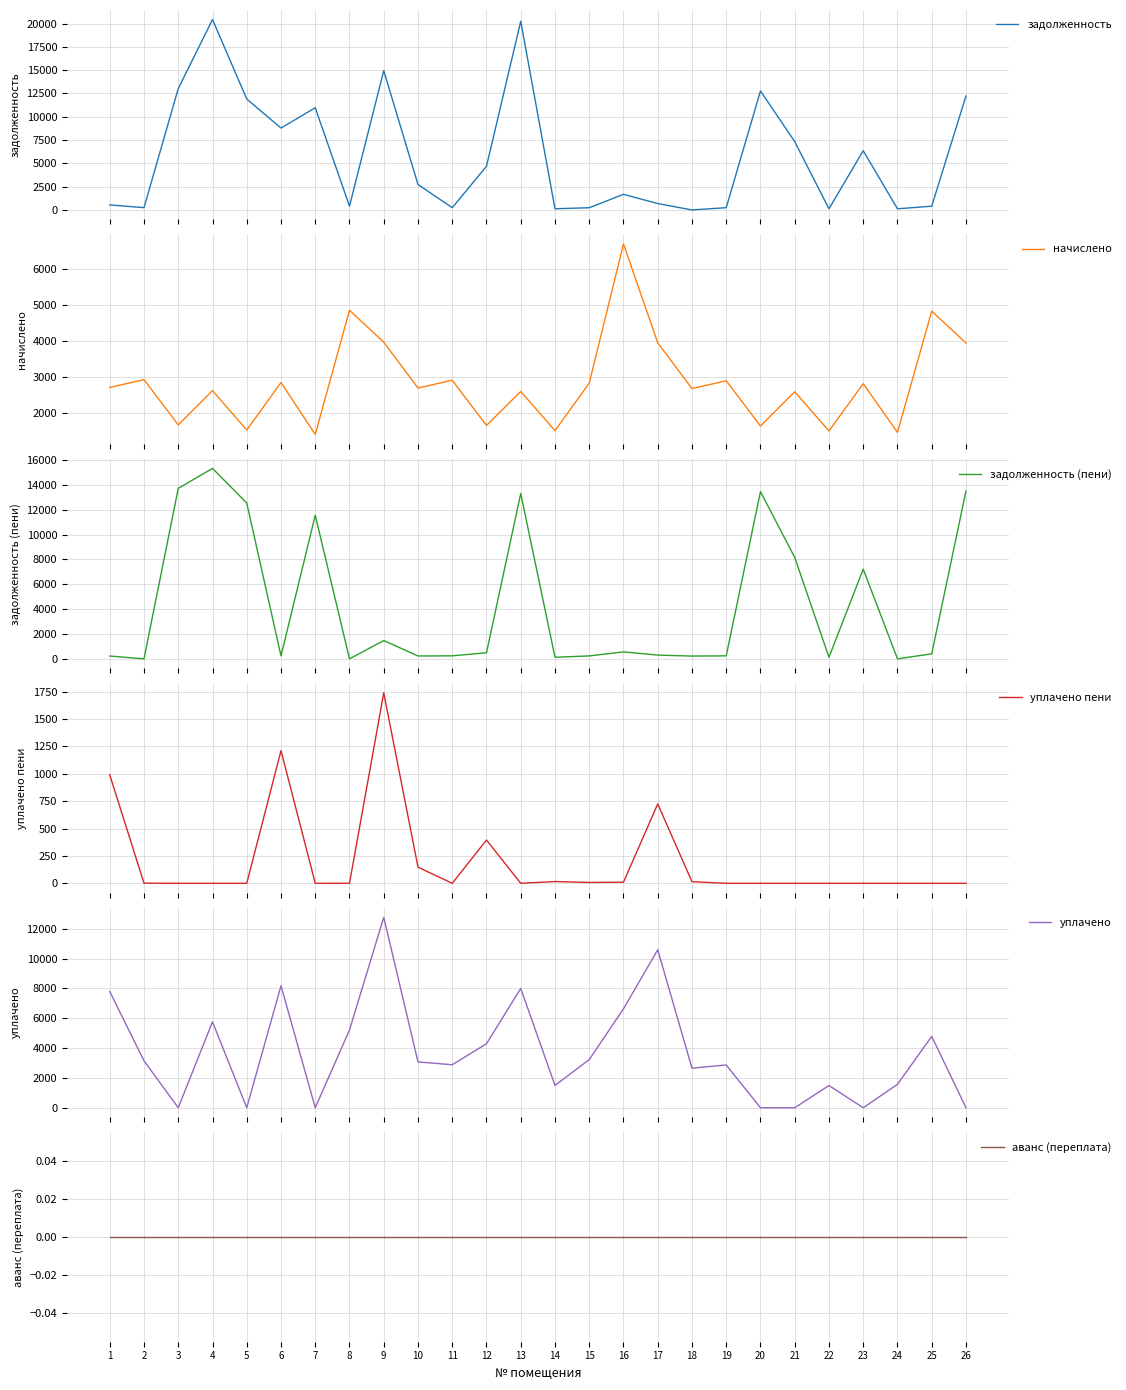

Count the number of data series in this chart.

6